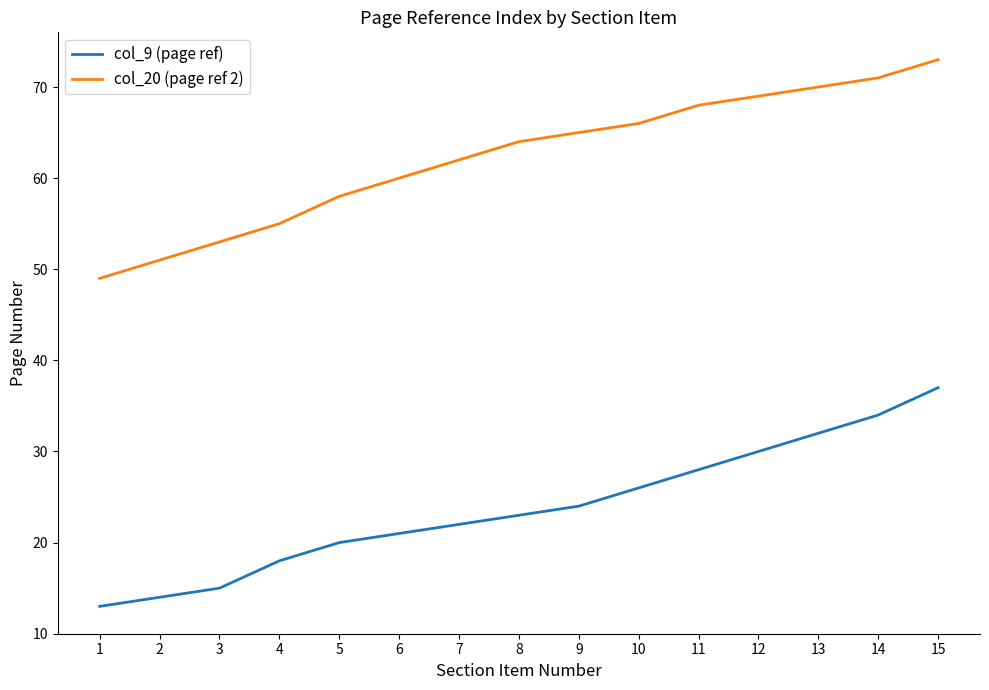

How many values in the col_9 (page ref) series are below 23?

7